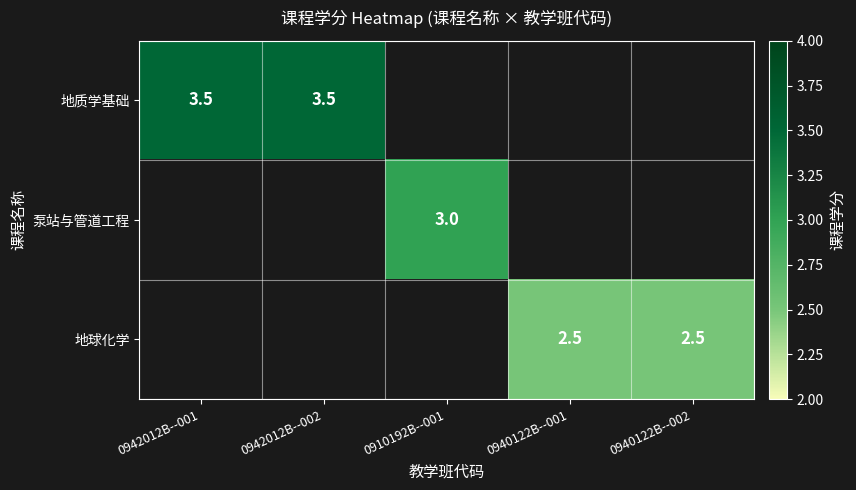

What is the sum of the 地球化学 values at 0940122B--002 and 0940122B--001?

5.0